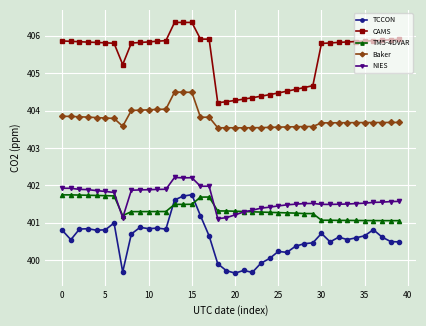

What is the highest value of the CAMS series?

406.4